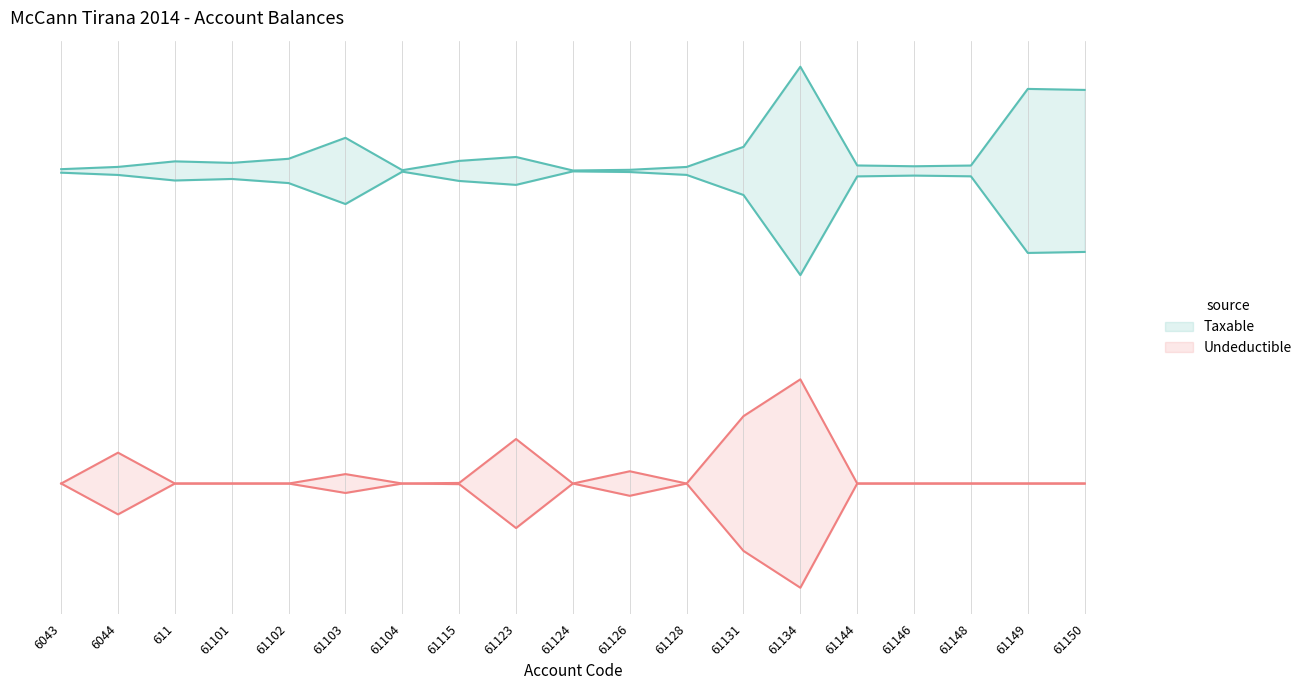

Rank the series at 611 from lowest to highest value.

Undeductible, Taxable